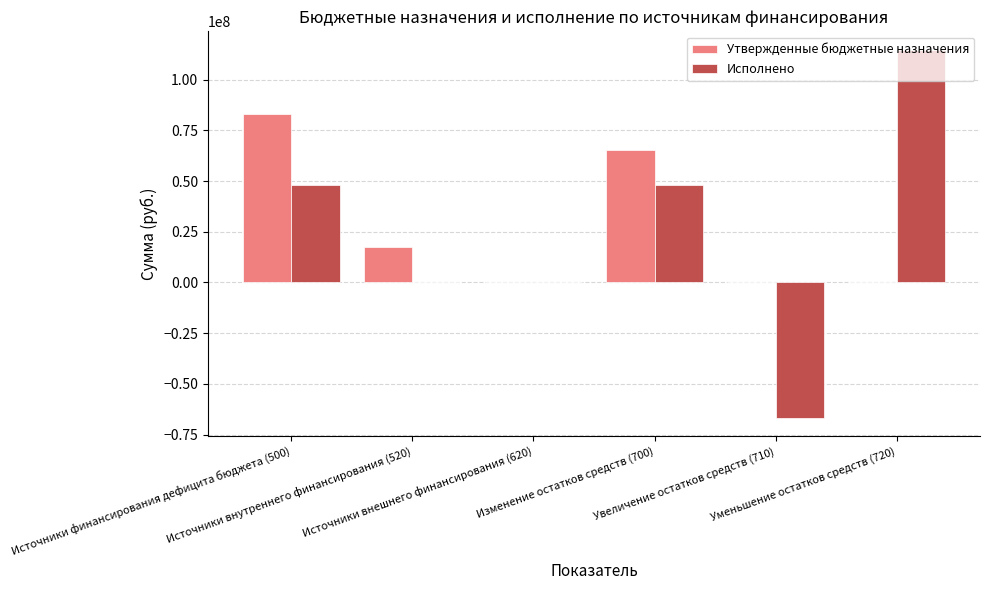

What is the greatest value displayed?

114797197.5